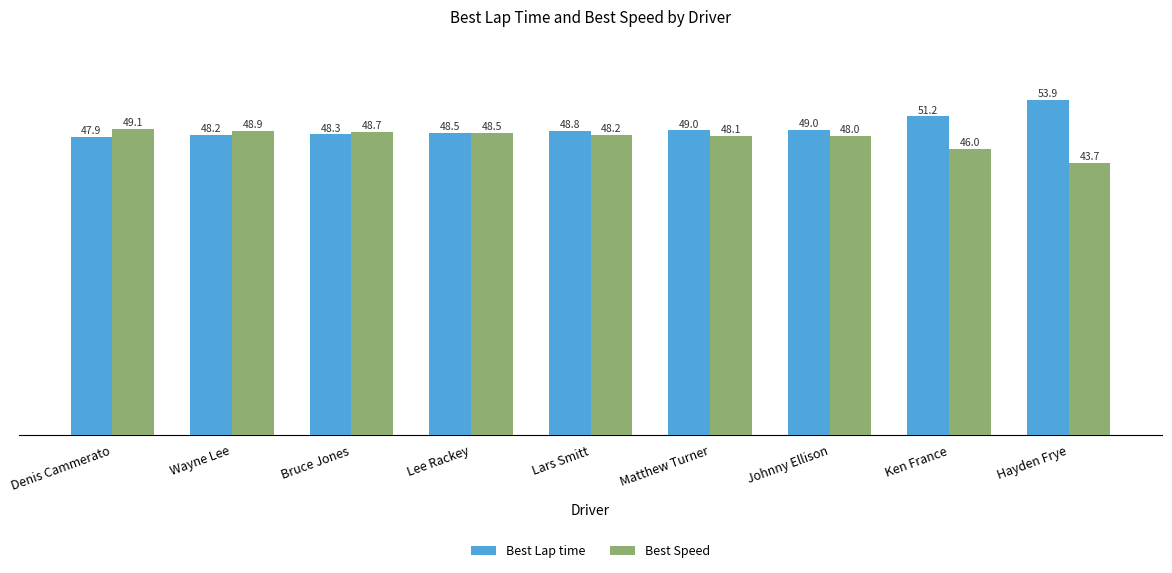

What is the minimum value shown in the chart?

43.7